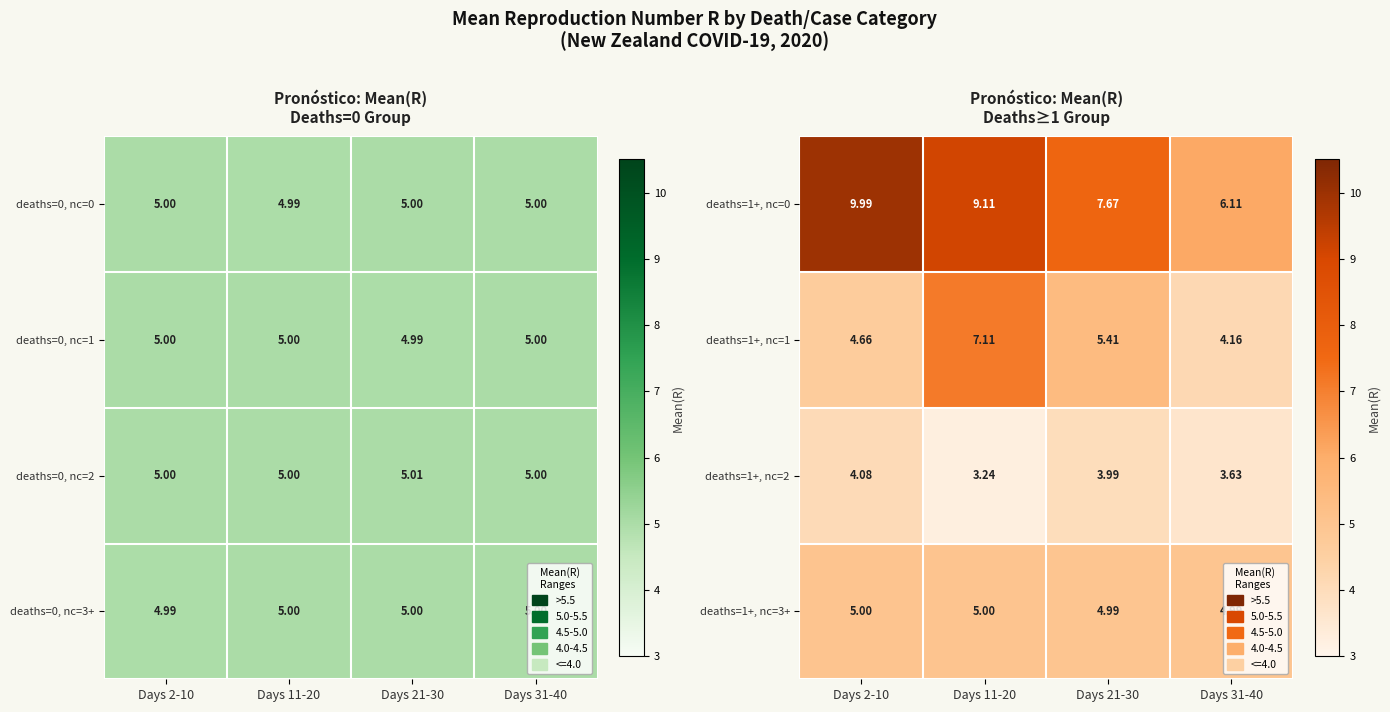

What is the greatest value displayed?

10.0